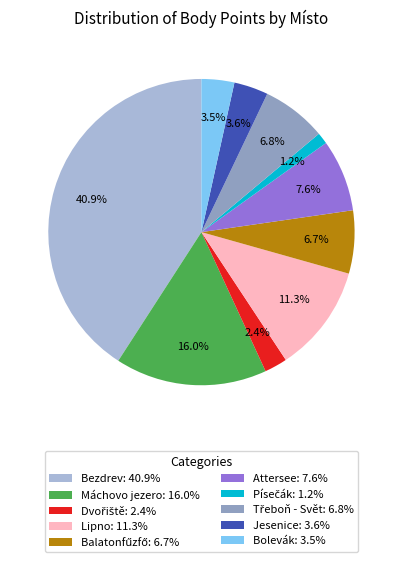

Which has a higher value, Máchovo jezero: 16.0% or Lipno: 11.3%?

Máchovo jezero: 16.0%